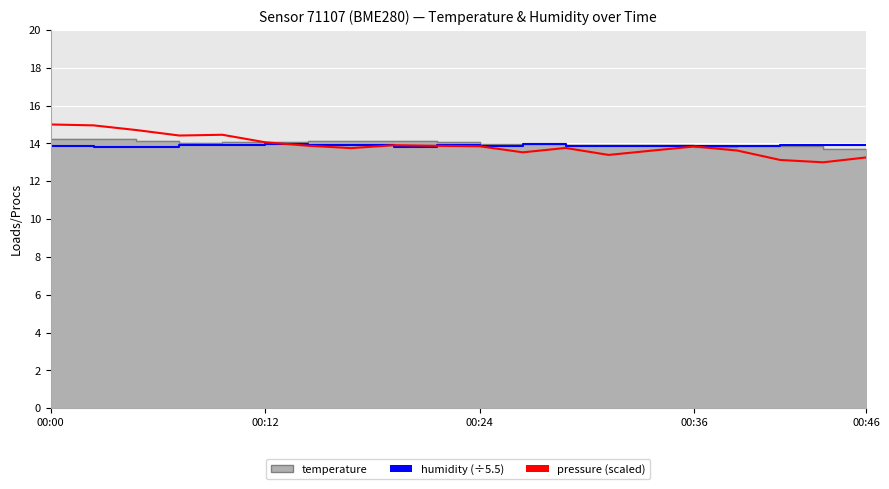

What is the label of the 5th point from the left?

00:46